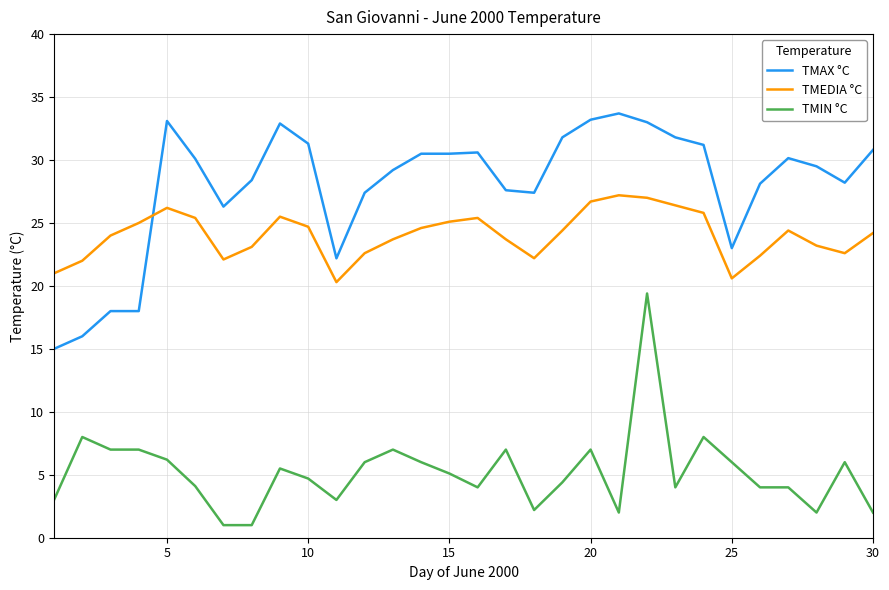

What is the maximum value shown in the chart?

33.7